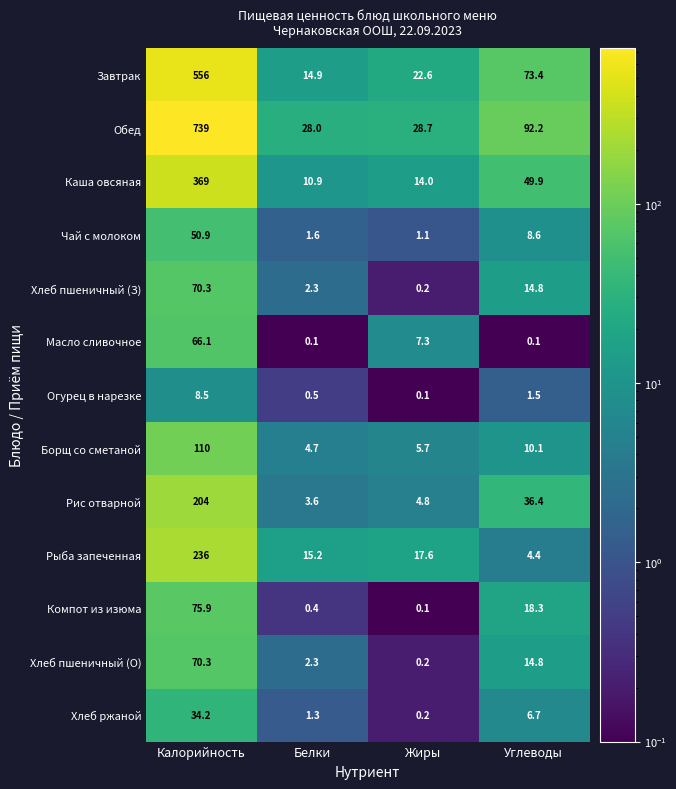

What is the difference between the maximum and minimum values in the Каша овсяная series?

358.1